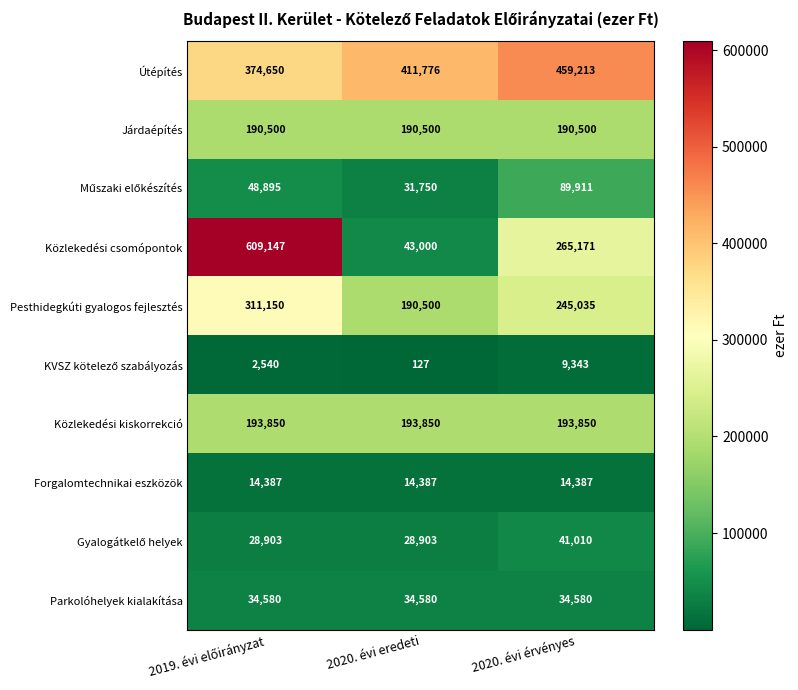

At how many categories does at least one series exceed 245269?

3